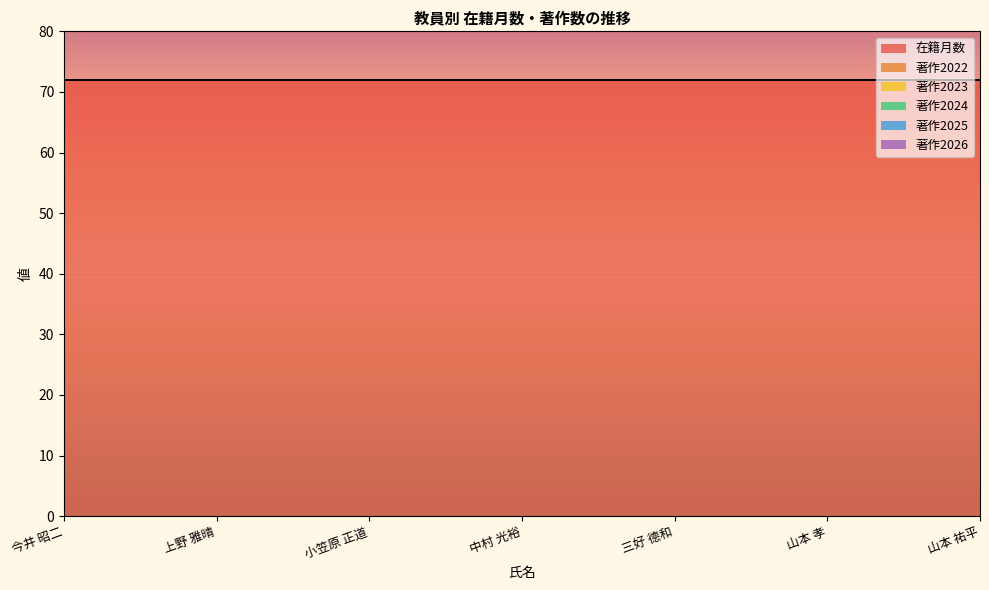

Does the chart display data point markers on the line(s)?

No